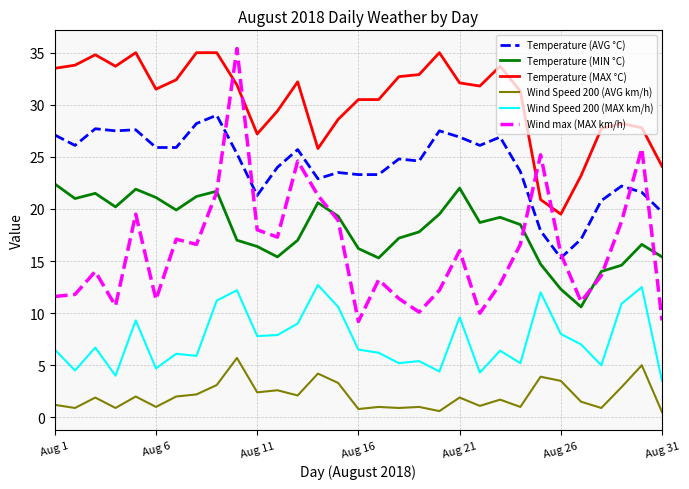

What is the difference between the maximum and minimum values in the Wind max (MAX km/h) series?

26.2